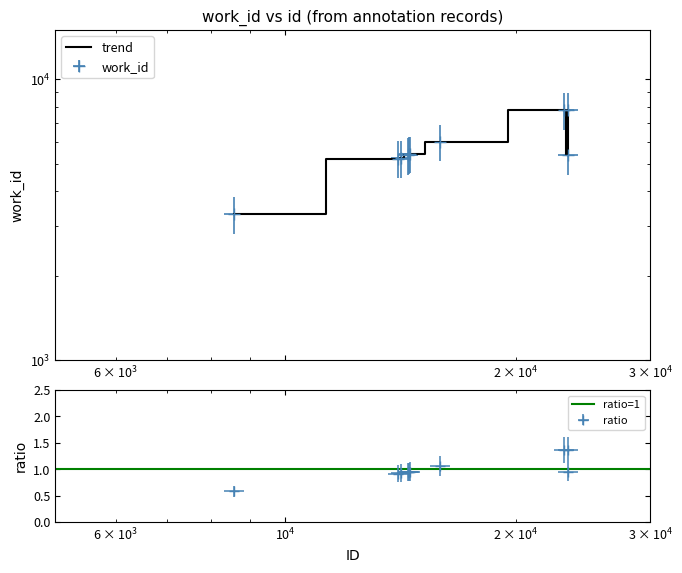

Reading left to right, transcribe all the data shown in this chart.

8576=3310	14053=5224	14158=5257	14460=5379	14529=5421	14551=5439	15938=5999	23150=7752	23405=5379	23406=7800